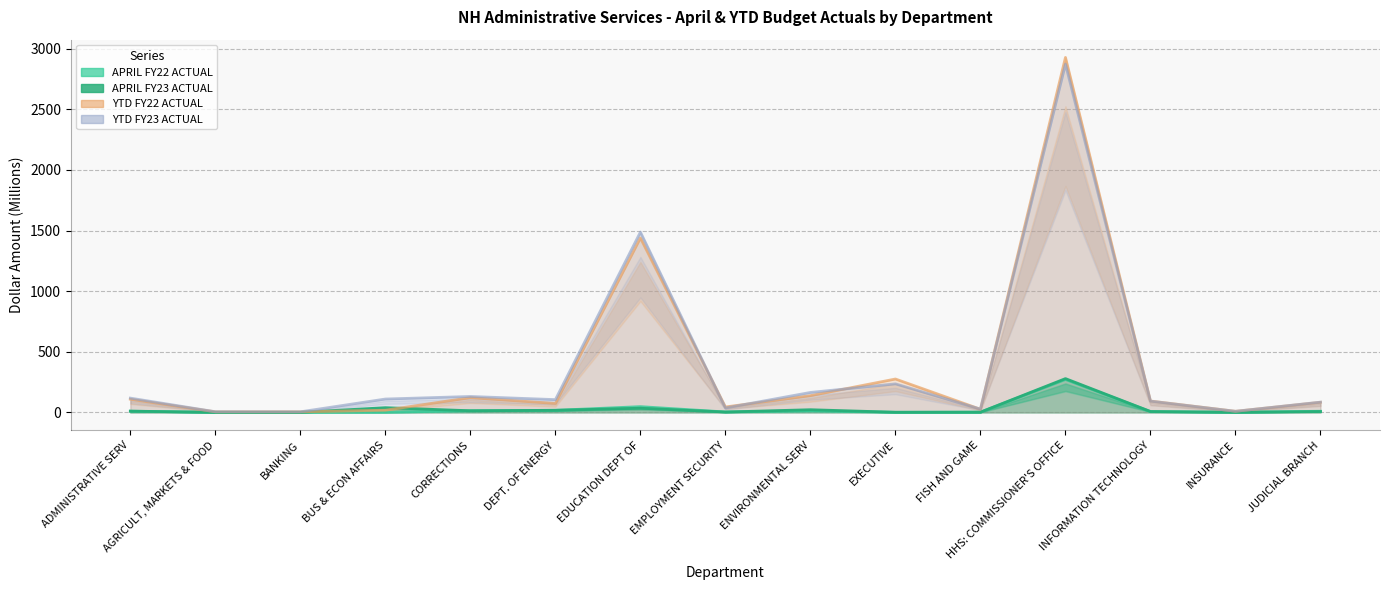

How many lines are shown in the chart?

4